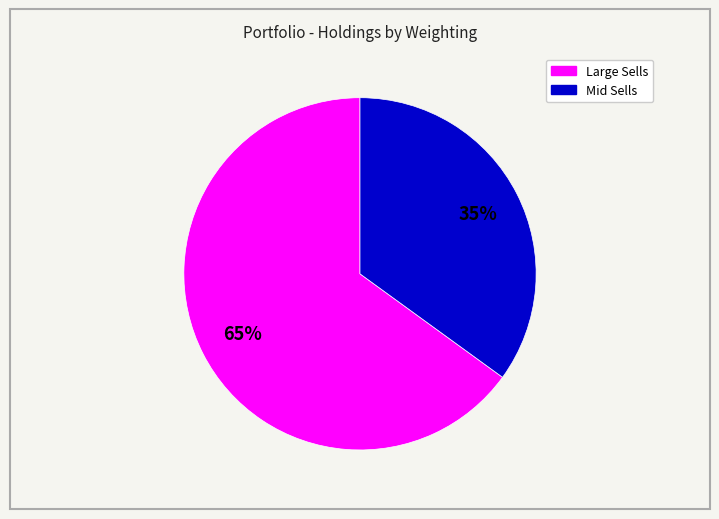

Does any single category account for the majority?

Yes